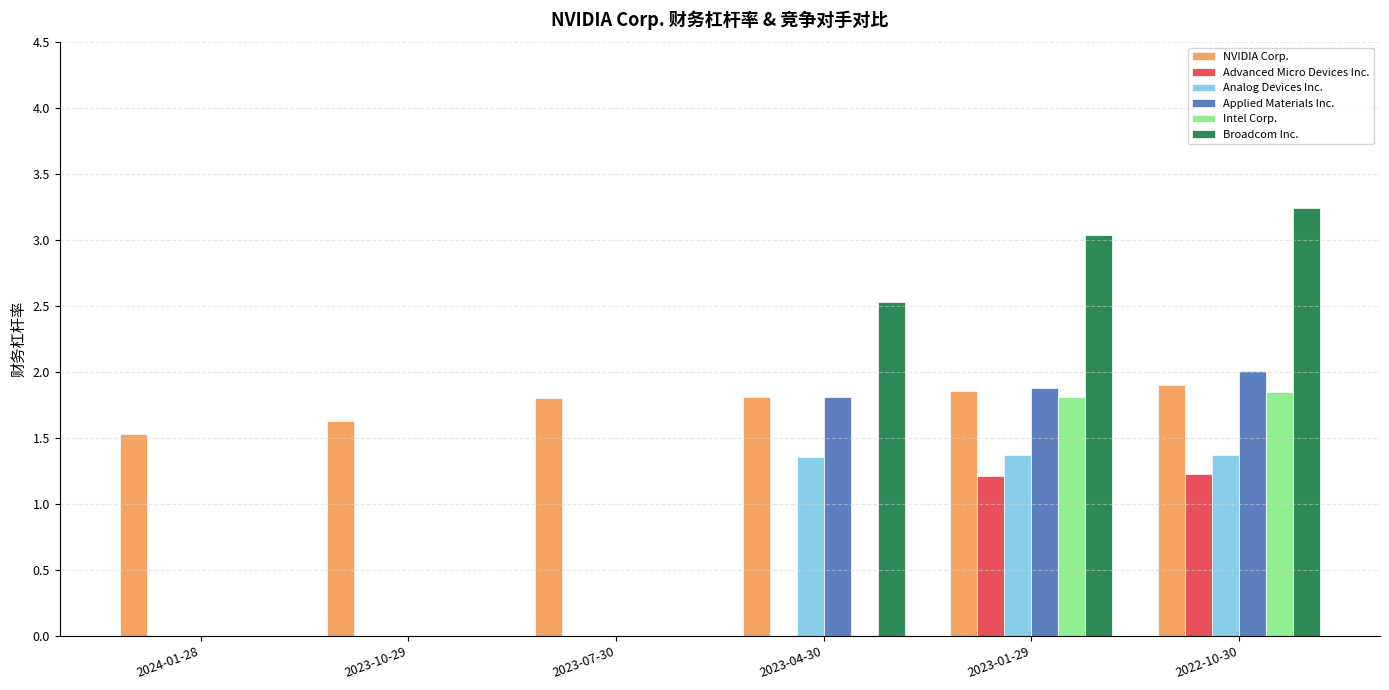

What is the total value across all series at 2022-10-30?

11.6